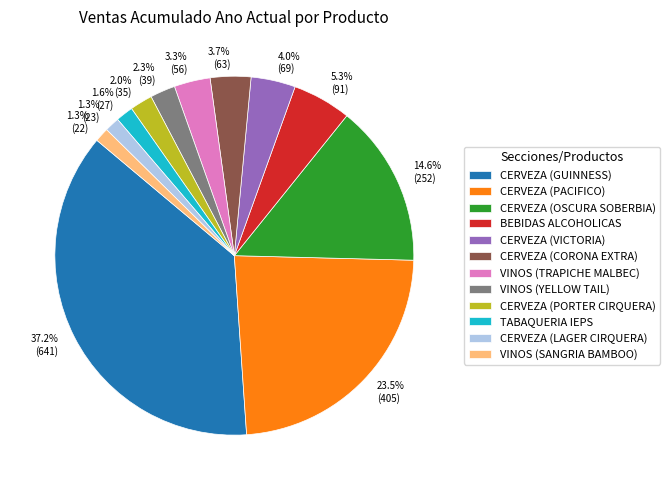

To the nearest percent, what percentage of the pie is CERVEZA (LAGER CIRQUERA)?

1%